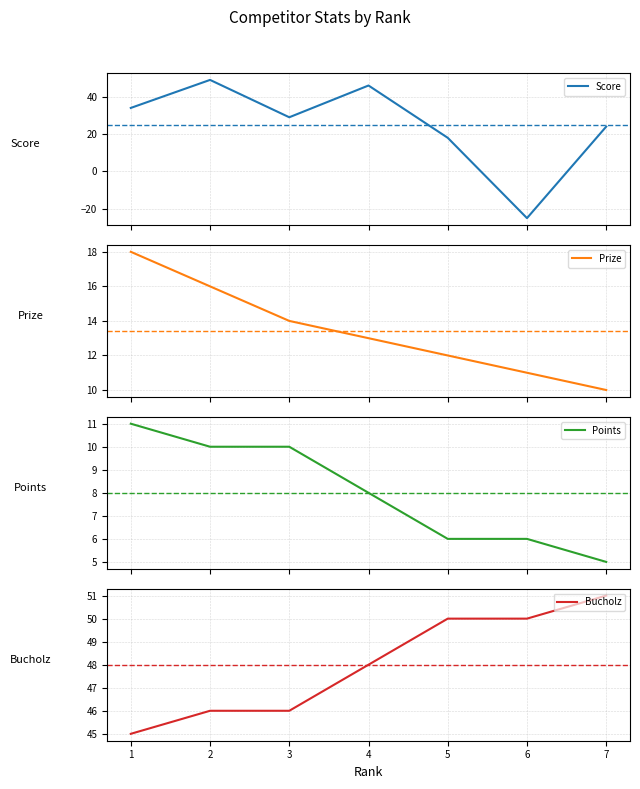

What is the spread (max minus min) of values at 2?

39